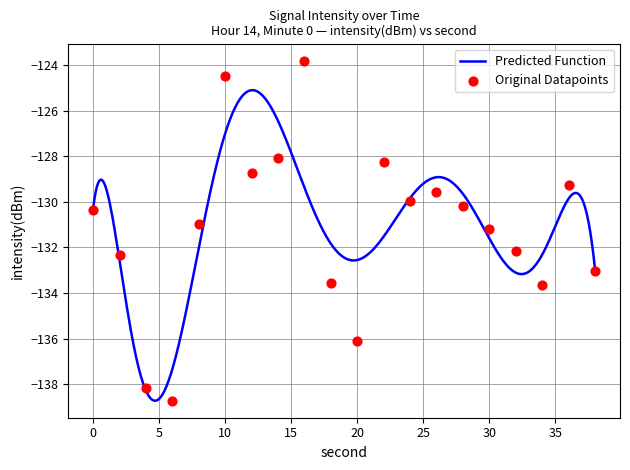

Which has a higher value, 4 or 24?

24